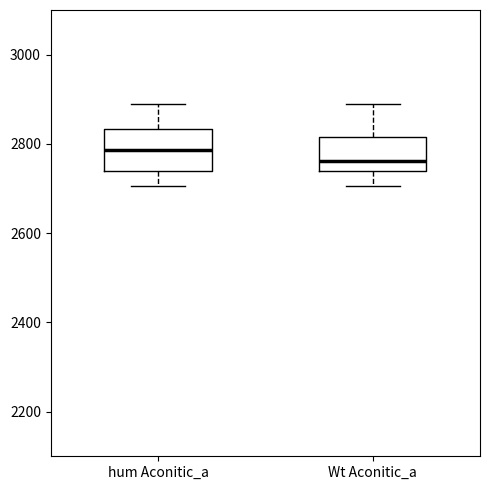

Which box has the lowest median line?

Wt Aconitic_a